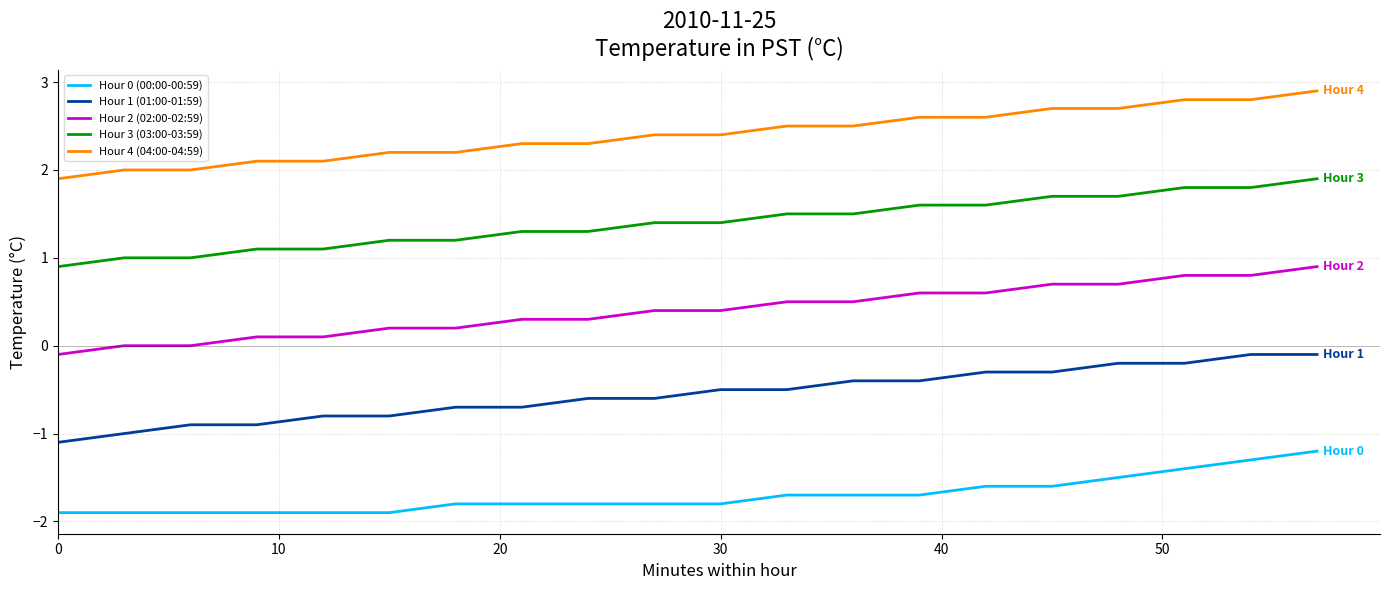

What is the minimum value shown in the chart?

-1.9